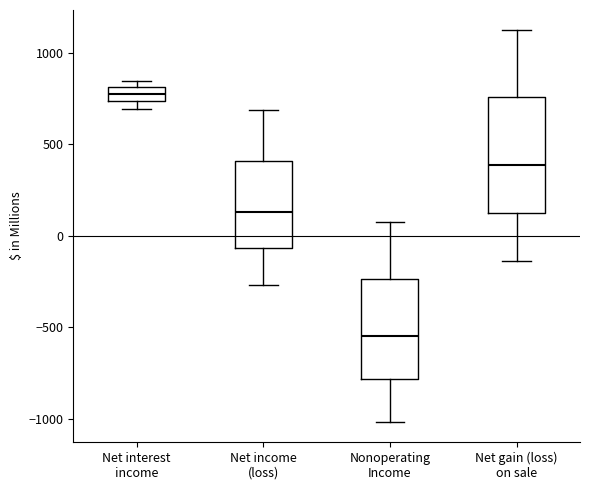

Reading left to right, read every box against the y-axis: the position of its median line, the range the box covers, and the ends of its whiskers. The values are not printed on the chart, so give them approximately, as read against the axis.

Net interest income: median 800 (inside the box), box 750 to 800, whiskers 700 to 850
Net income (loss): median 150, box -50 to 400, whiskers -250 to 700
Nonoperating Income: median -550, box -800 to -250, whiskers -1000 to 100
Net gain (loss) on sale: median 400, box 150 to 750, whiskers -150 to 1150